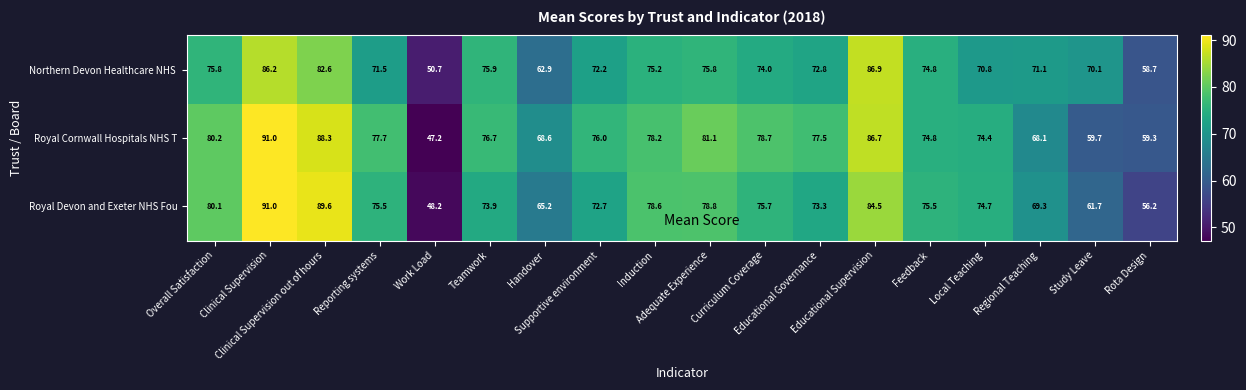

What is the maximum value for Royal Devon and Exeter NHS Fou?

91.0